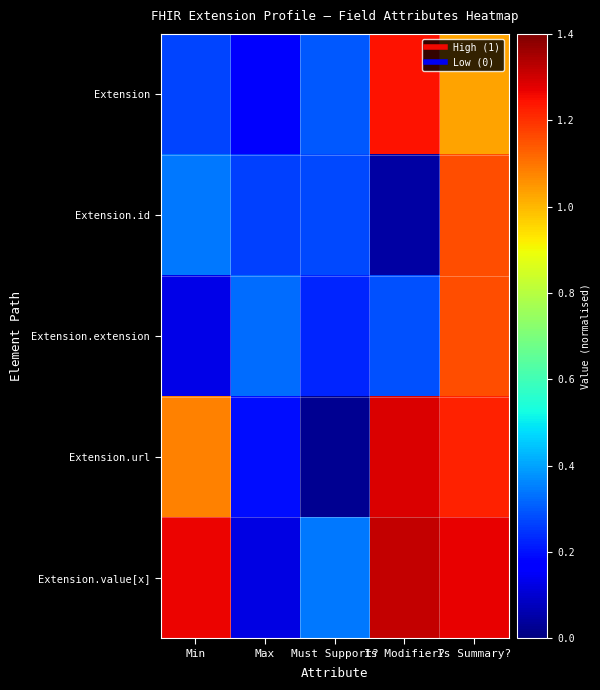

What is the greatest value displayed?

1.3